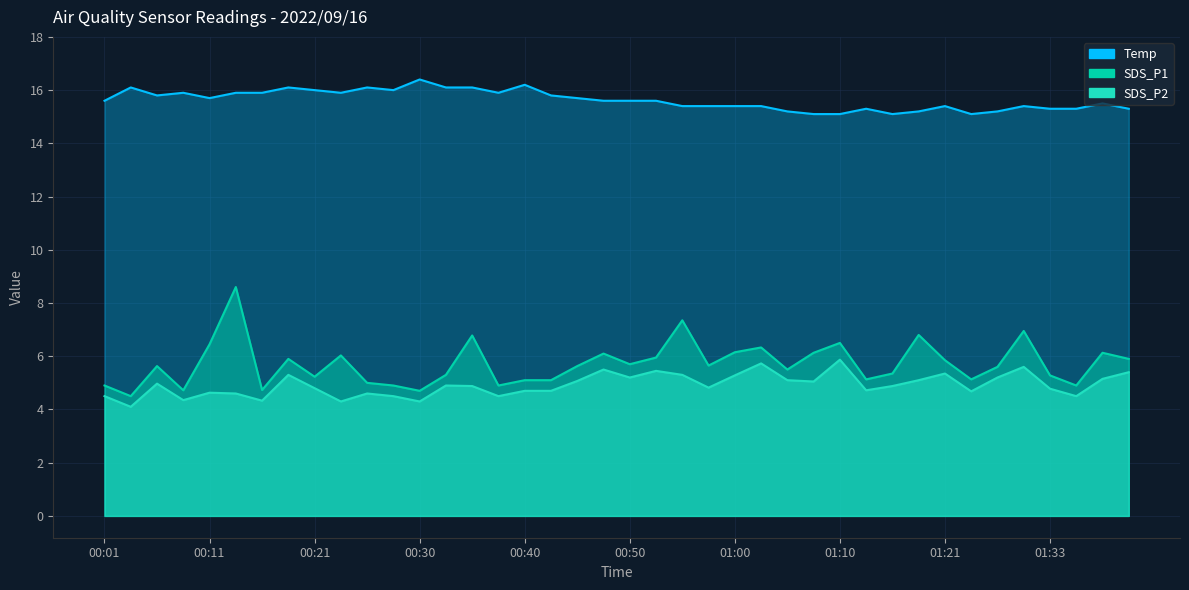

Which series changed the most between 00:01 and 01:13?

Temp